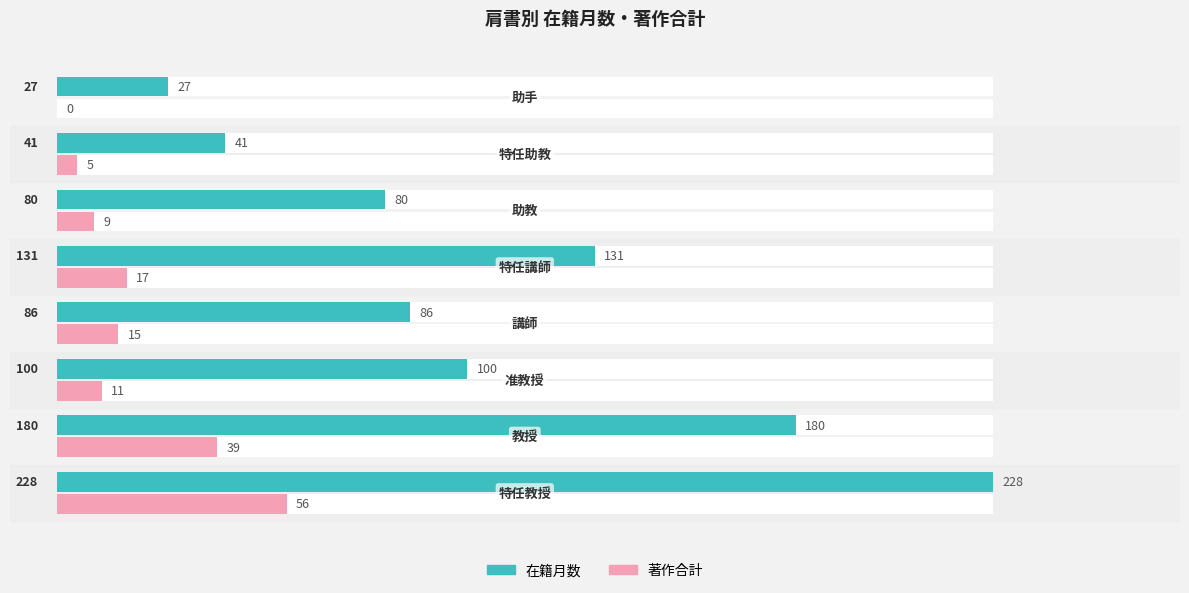

What is the greatest value displayed?

228